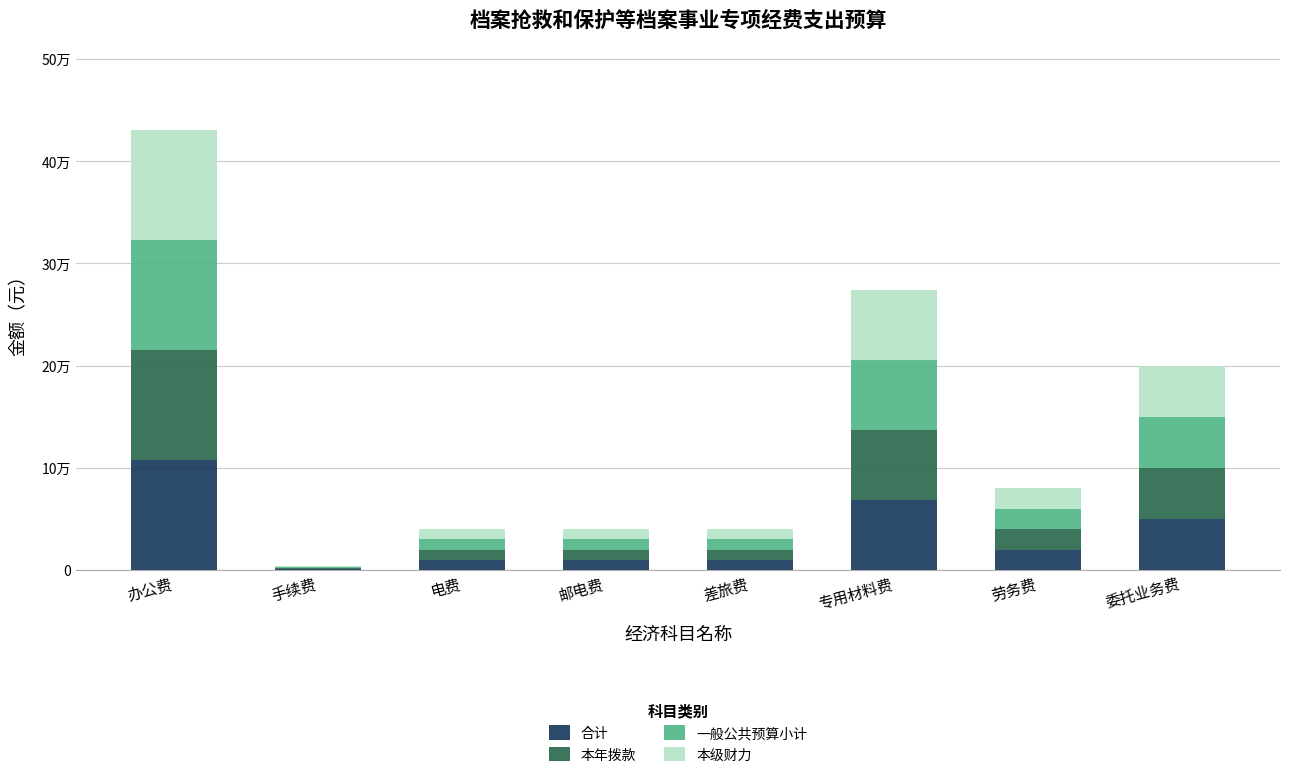

Between 委托业务费 and 办公费, which is larger?

办公费